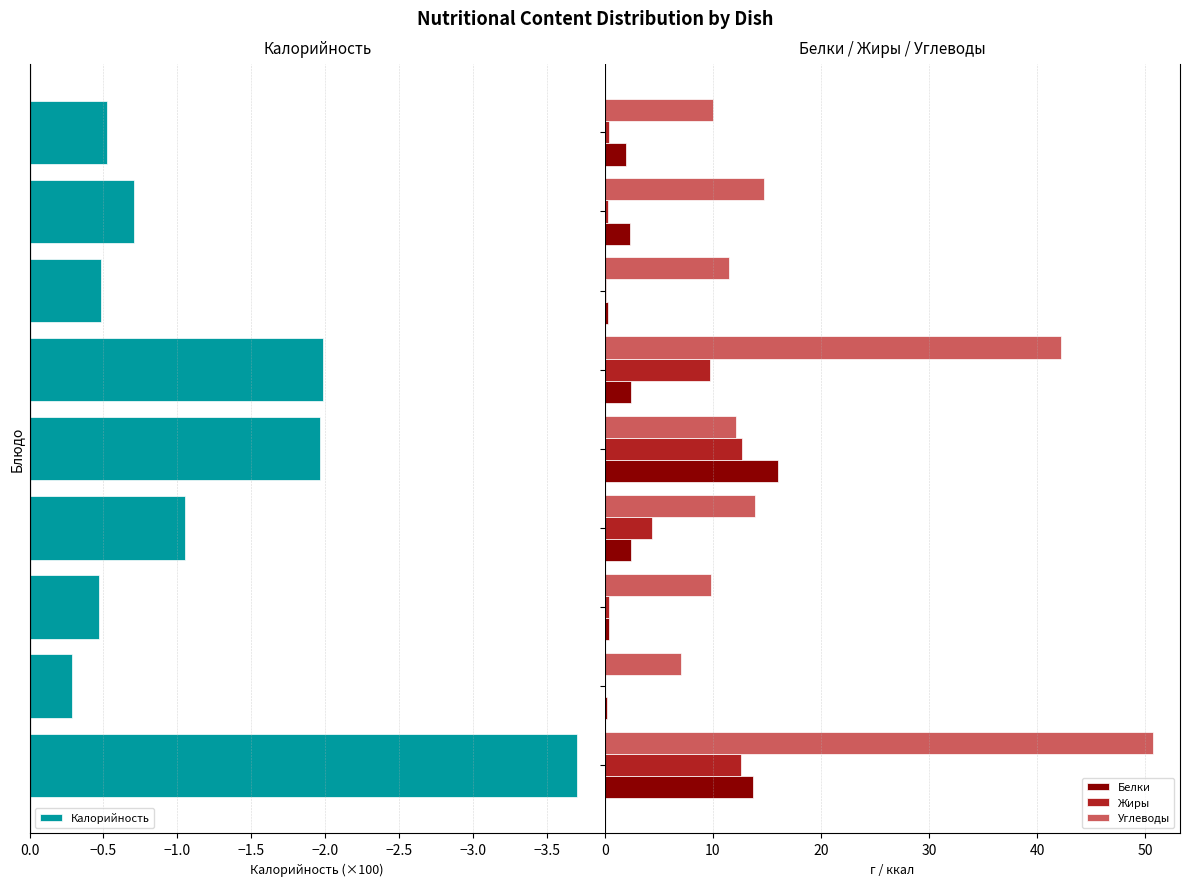

What is the sum of all Углеводы values?

172.0